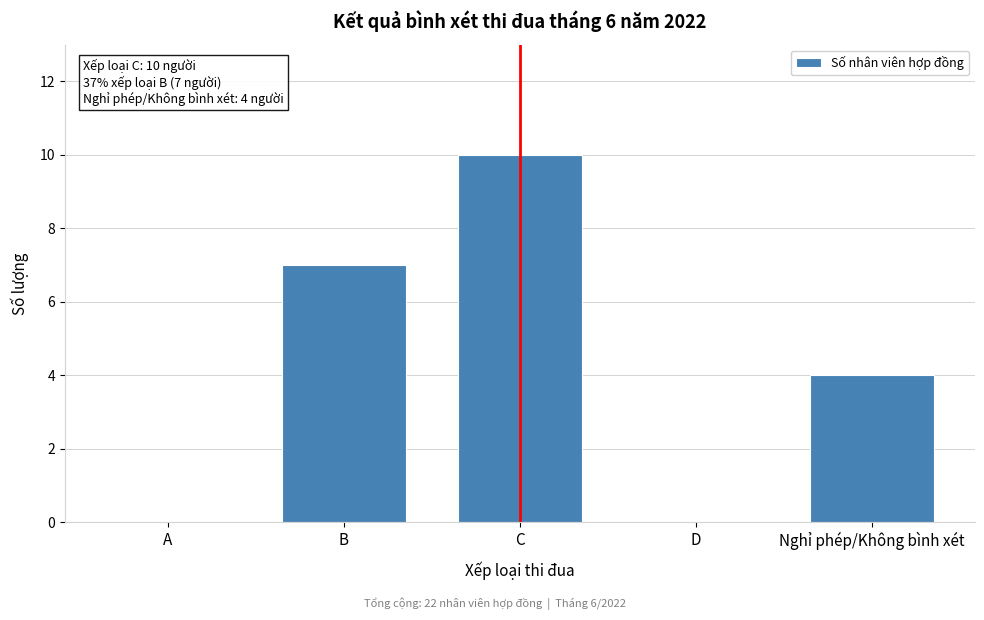

Reading right to left, what are all the values shown in this chart?

Nghỉ phép/Không bình xét=4	D=0	C=10	B=7	A=0